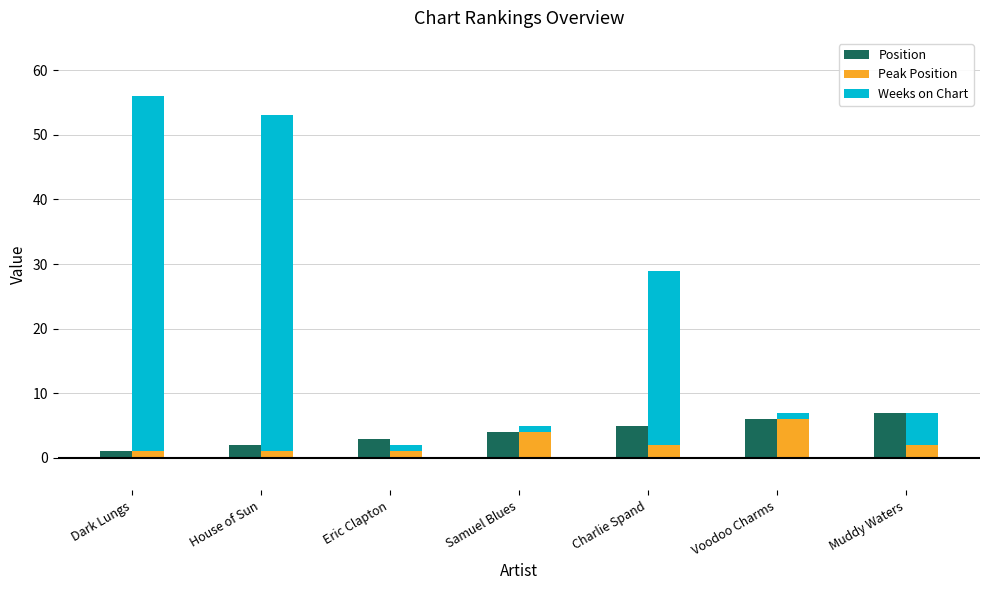

At which label does Weeks on Chart first exceed 5?

Dark Lungs